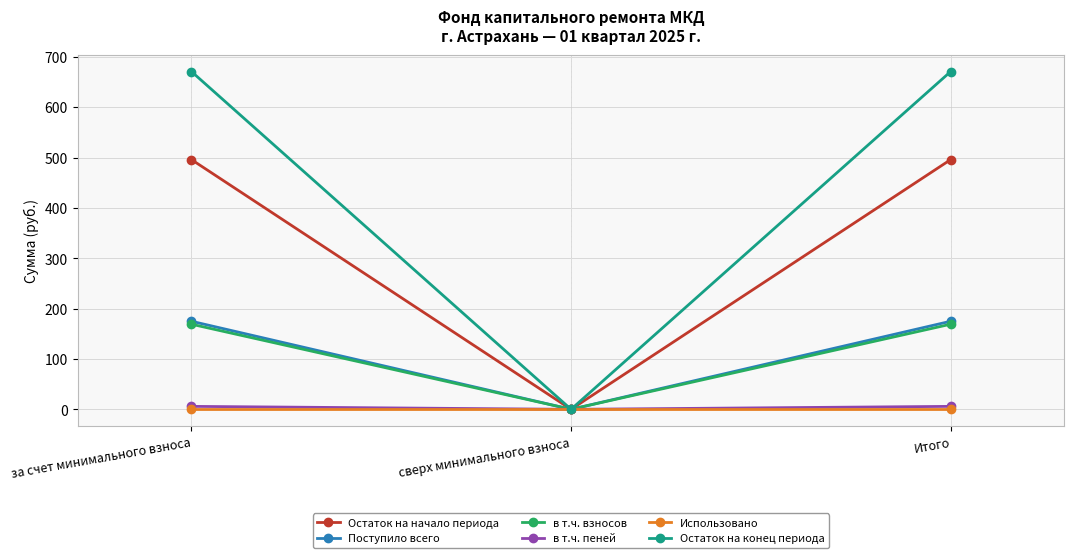

What position from the right is сверх минимального взноса?

2